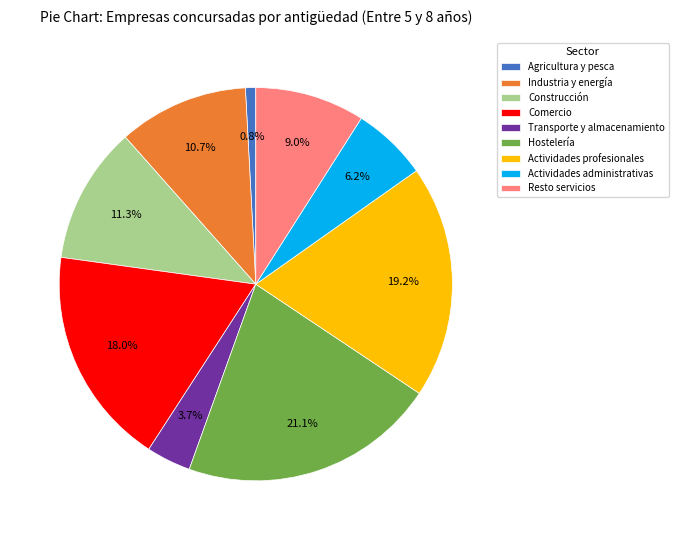

What percentage is NOT represented by Comercio?

82.0%